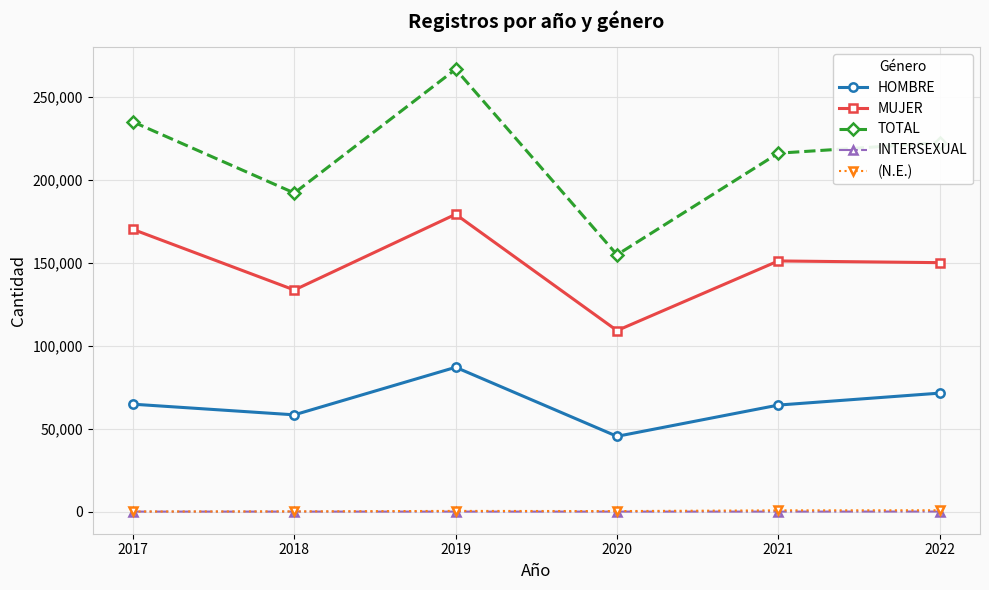

Rank the categories by TOTAL value from lowest to highest.

2020, 2018, 2021, 2022, 2017, 2019